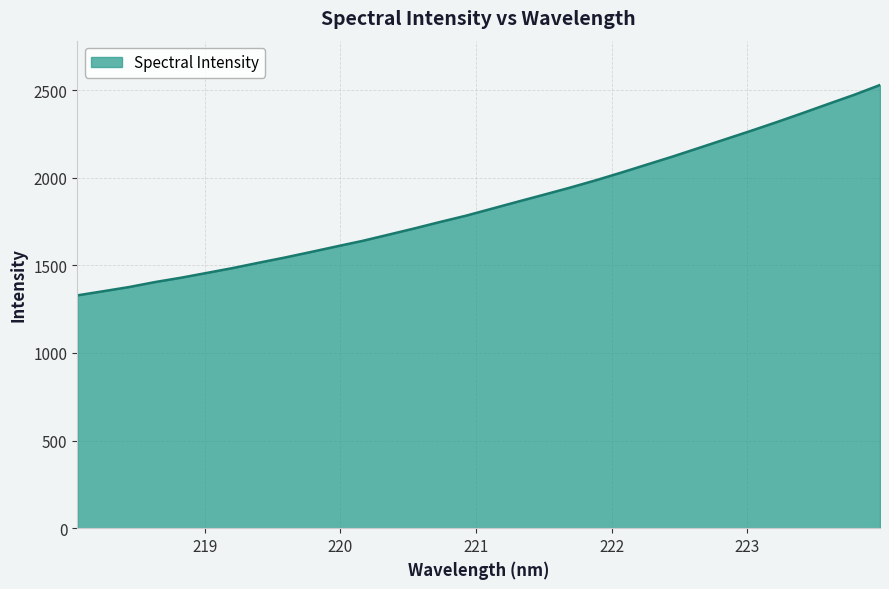

What is the maximum value shown in the chart?

2529.5